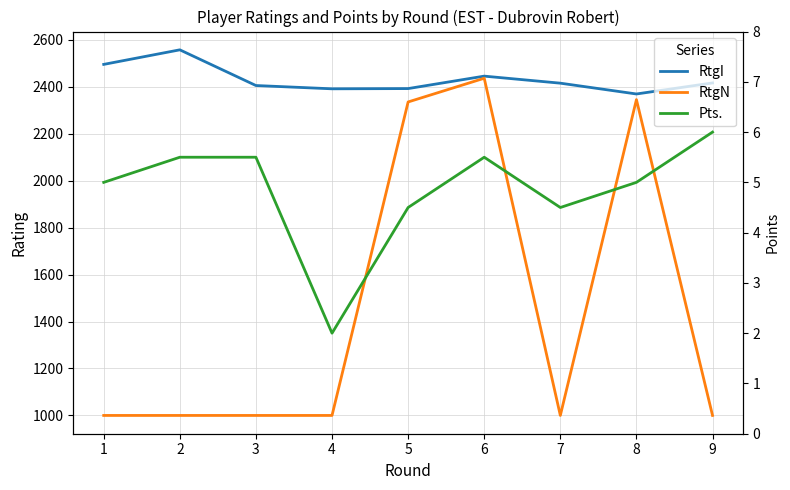

Which has a higher value, 5 or 6?

6